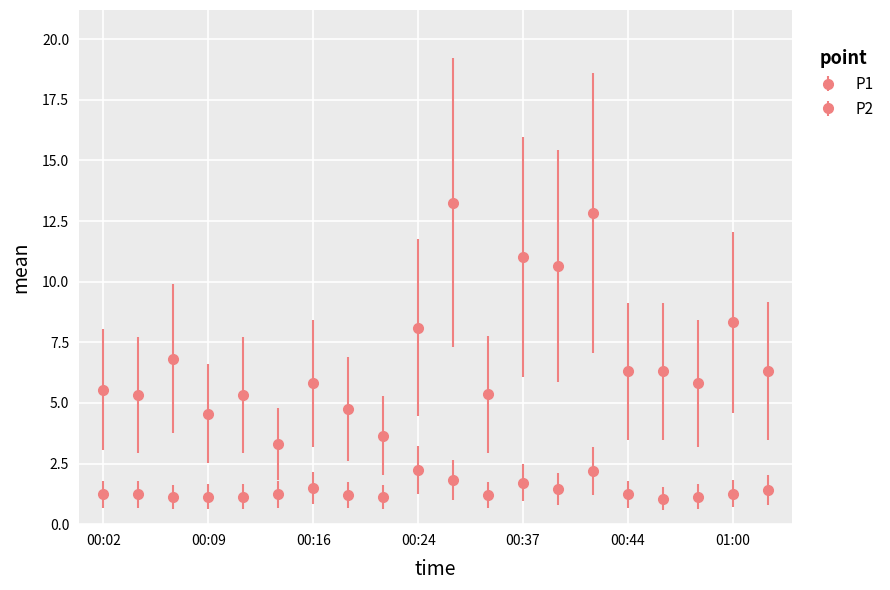

How many series are shown in this chart?

2